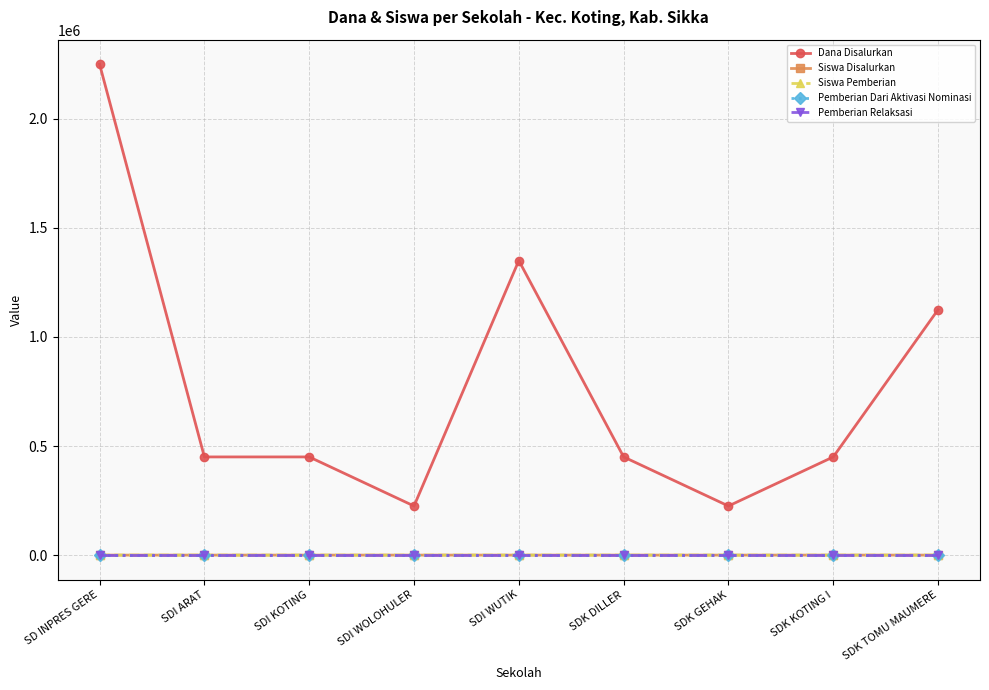

What is the difference between the maximum and minimum values in the Dana Disalurkan series?

2025000